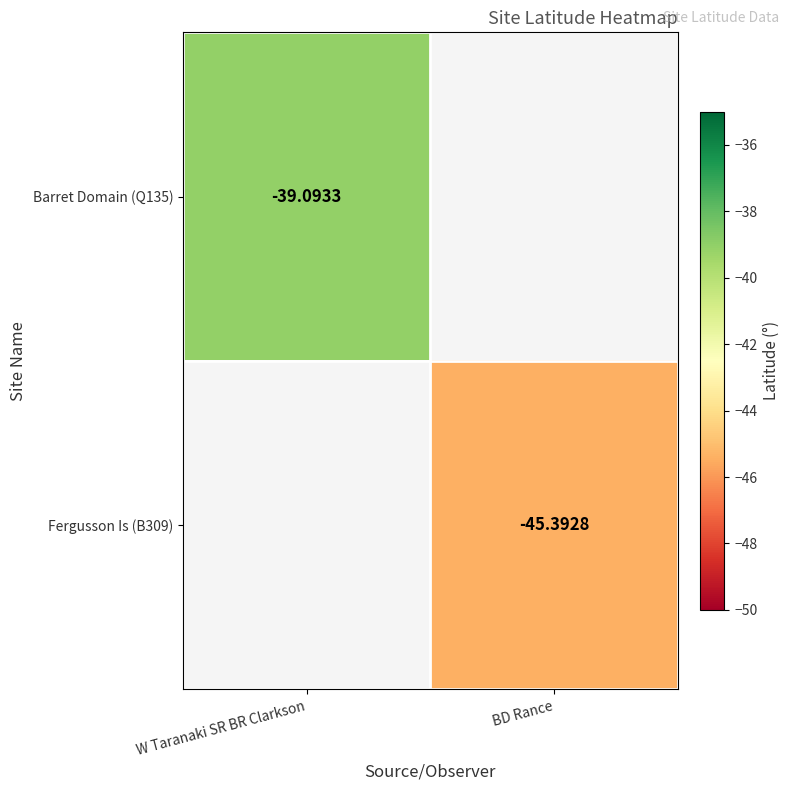

Which category has the highest value across all series?

W Taranaki SR BR Clarkson